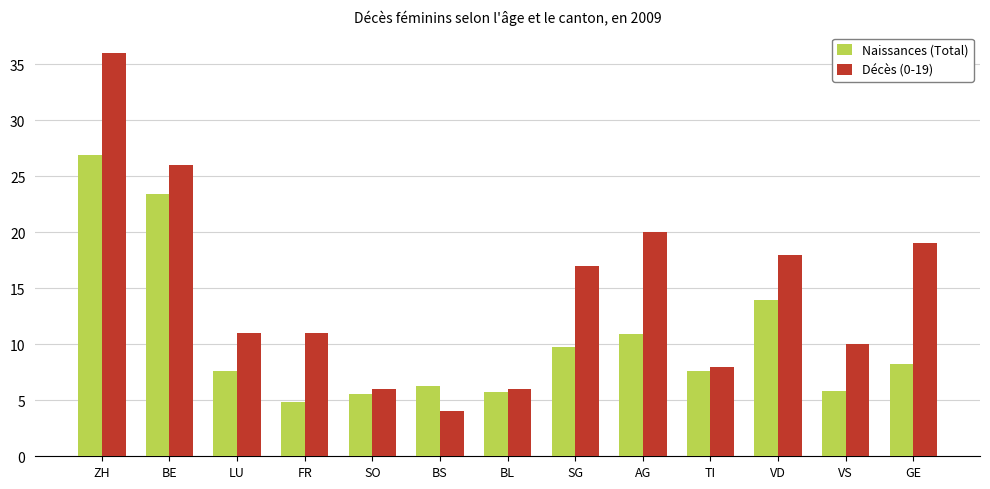

The Décès (0-19) series shows 3.0 at SO. True or false?

False